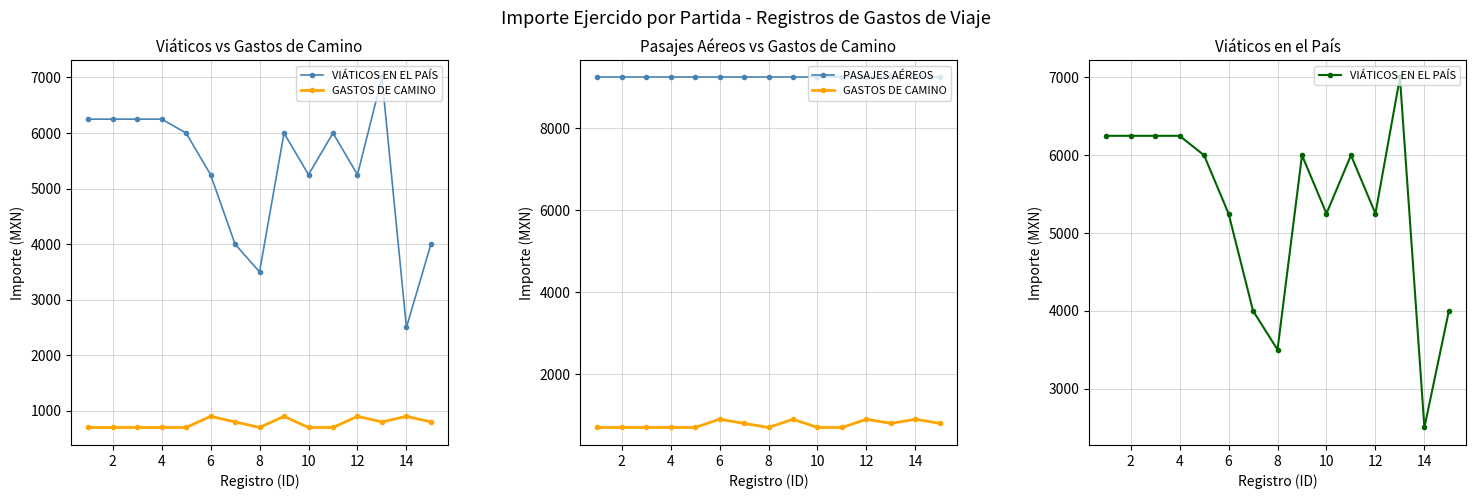

What is the sum of the GASTOS DE CAMINO values at 4 and 8?

1400.0